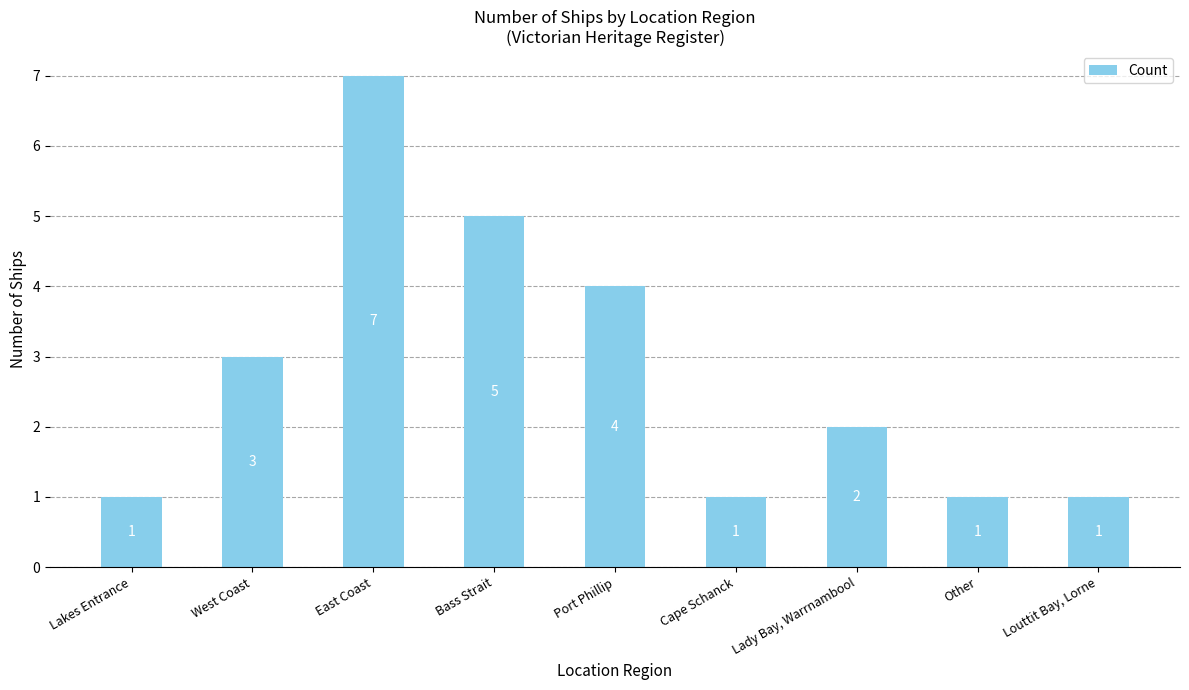

At which label does the data first exceed 2?

West Coast